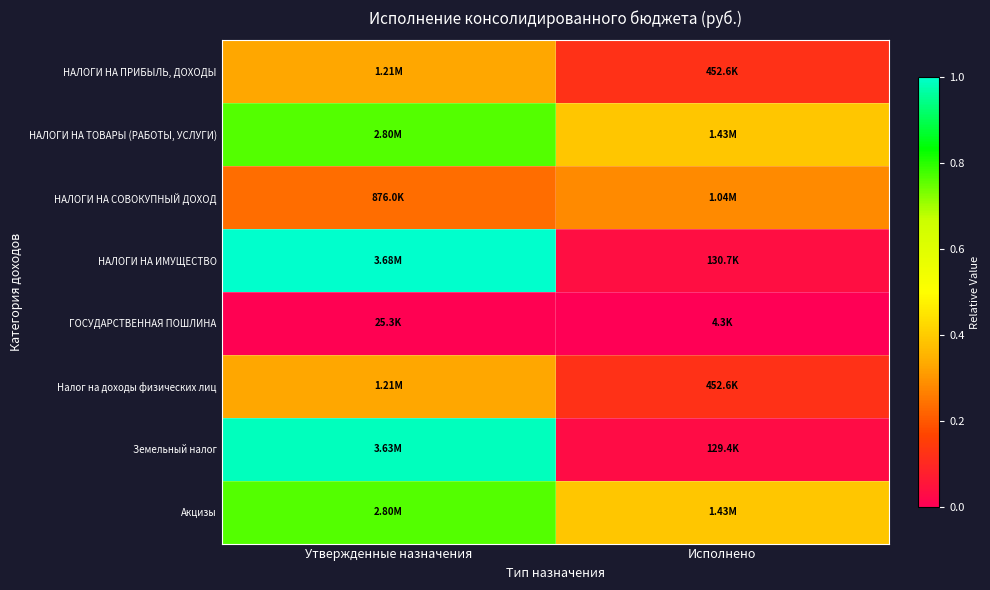

Which series has the largest range (max minus min)?

НАЛОГИ НА ИМУЩЕСТВО